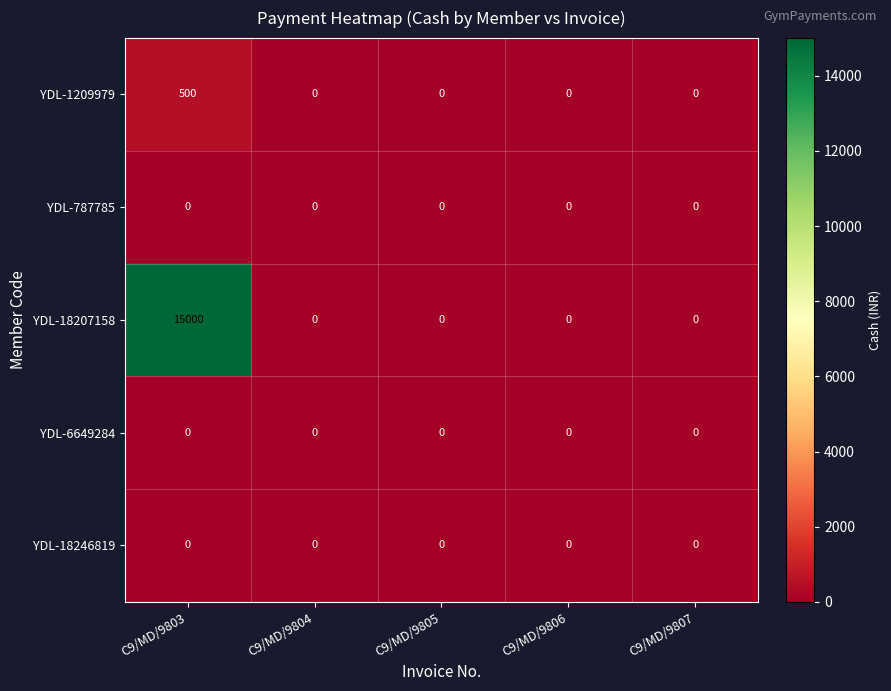

How many values in the YDL-18207158 series exceed 0?

1